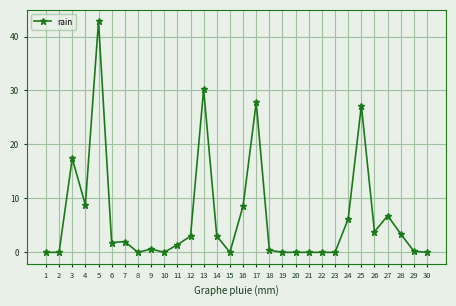

Where does the data first go above 1?

3